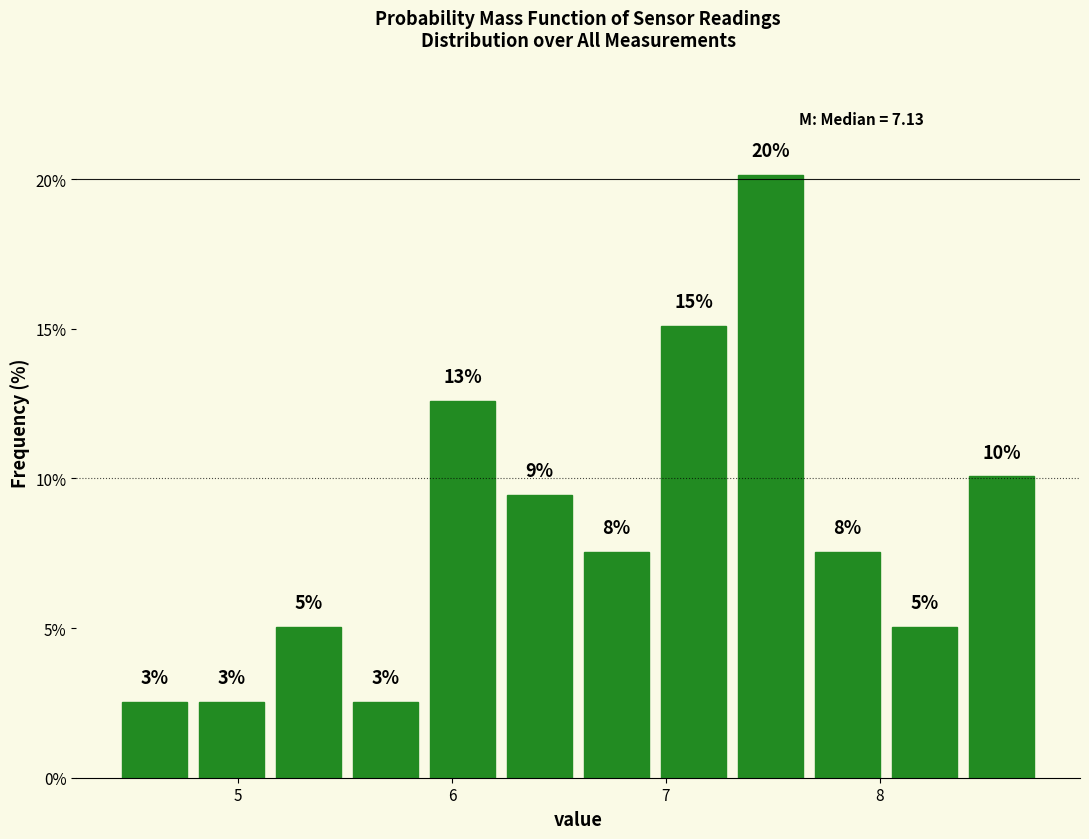

Read against the x-axis, roughly where is the centre of the tallest bar?

7.5